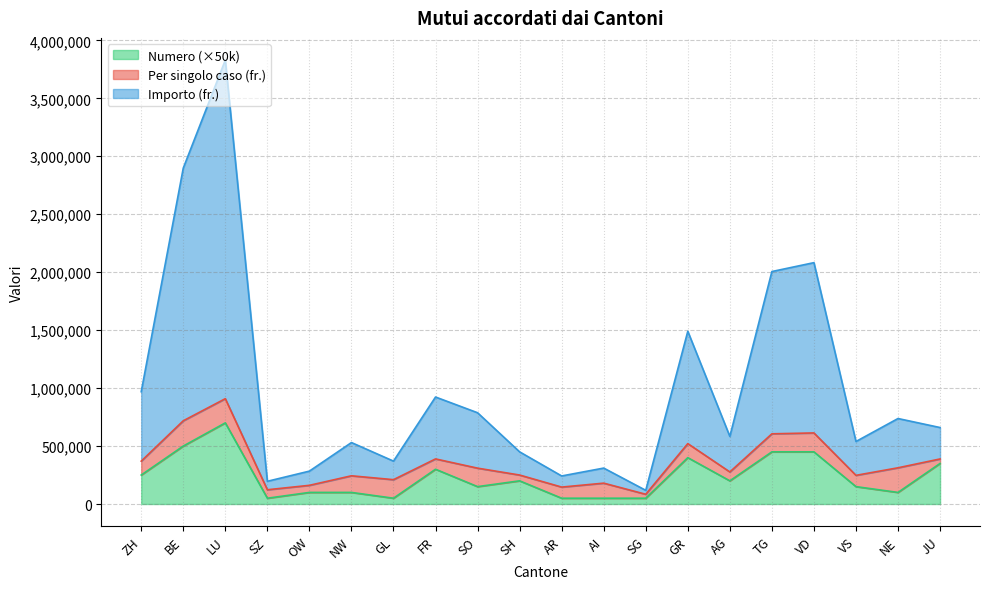

How many lines are shown in the chart?

3